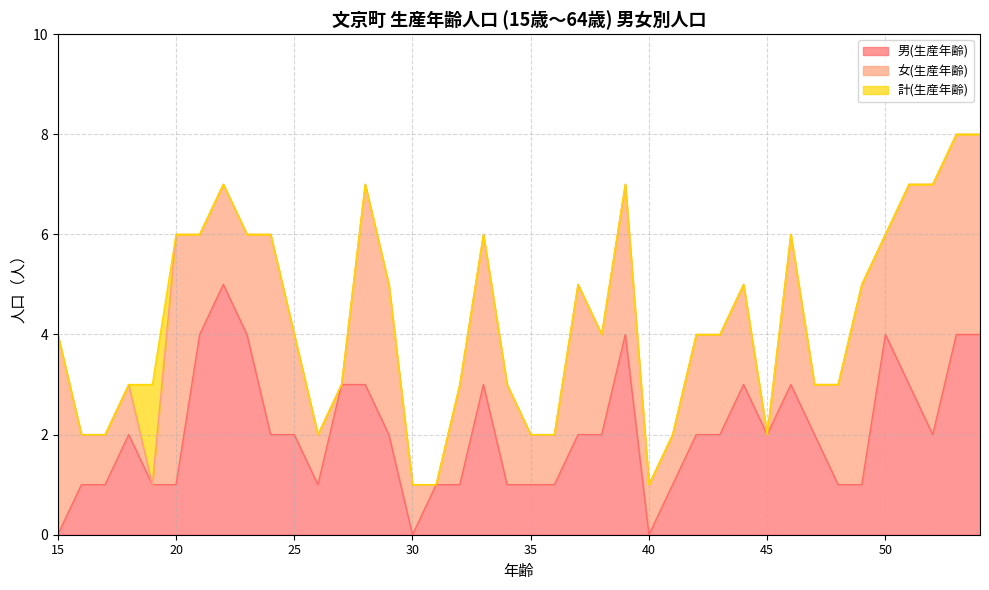

How many values in the 計(生産年齢) series exceed 4?

18